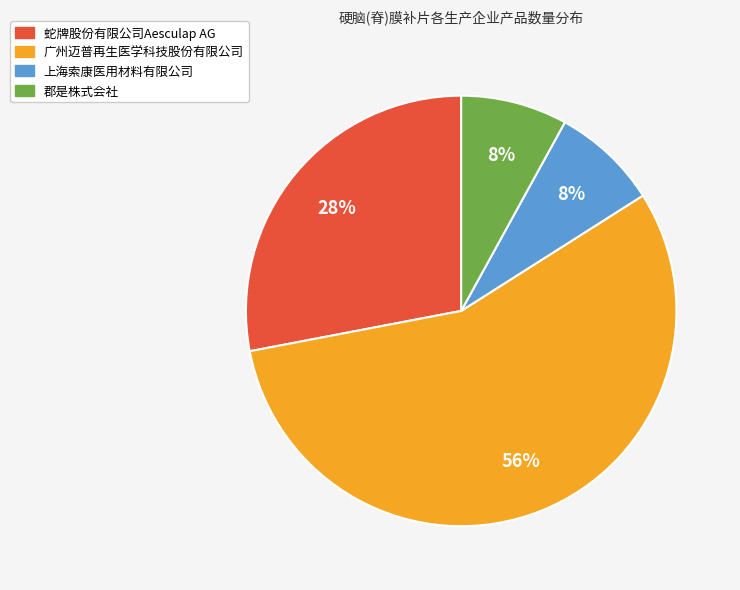

Approximately how many times larger is the value at 广州迈普再生医学科技股份有限公司 compared to 郡是株式会社?

7.0